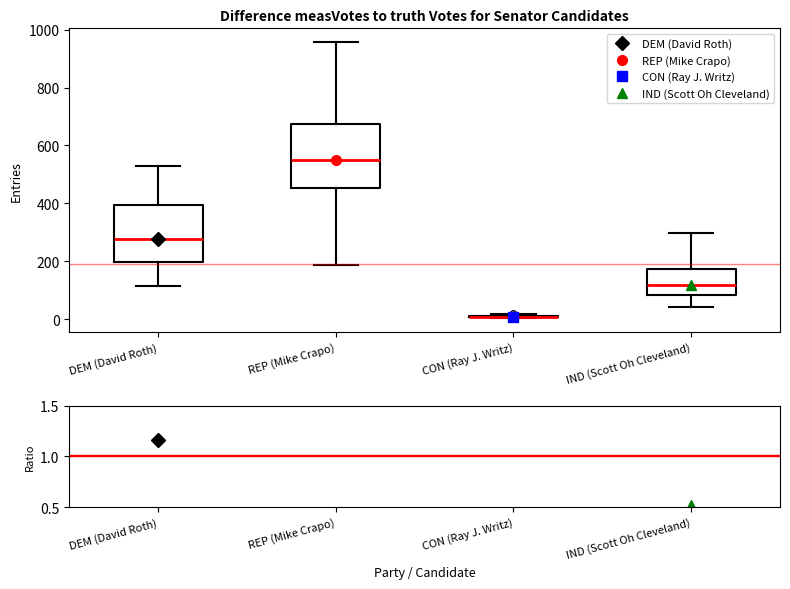

Reading left to right, transcribe this box plot: for each box, give where its median line is, the range the box spans, and where its two whiskers end, as read against the y-axis. The values are not printed on the chart, so give them approximately, as read against the axis.

DEM (David Roth): median 280, box 200 to 400, whiskers 120 to 520
REP (Mike Crapo): median 540, box 460 to 680, whiskers 180 to 960
CON (Ray J. Writz): box collapsed to a line at 0, whiskers 0 to 20
IND (Scott Oh Cleveland): median 120, box 80 to 180, whiskers 40 to 300